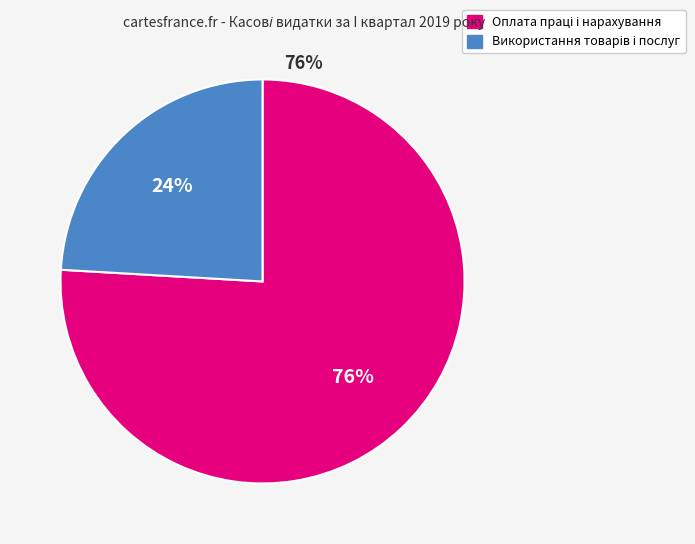

Count the number of slices in the pie.

2